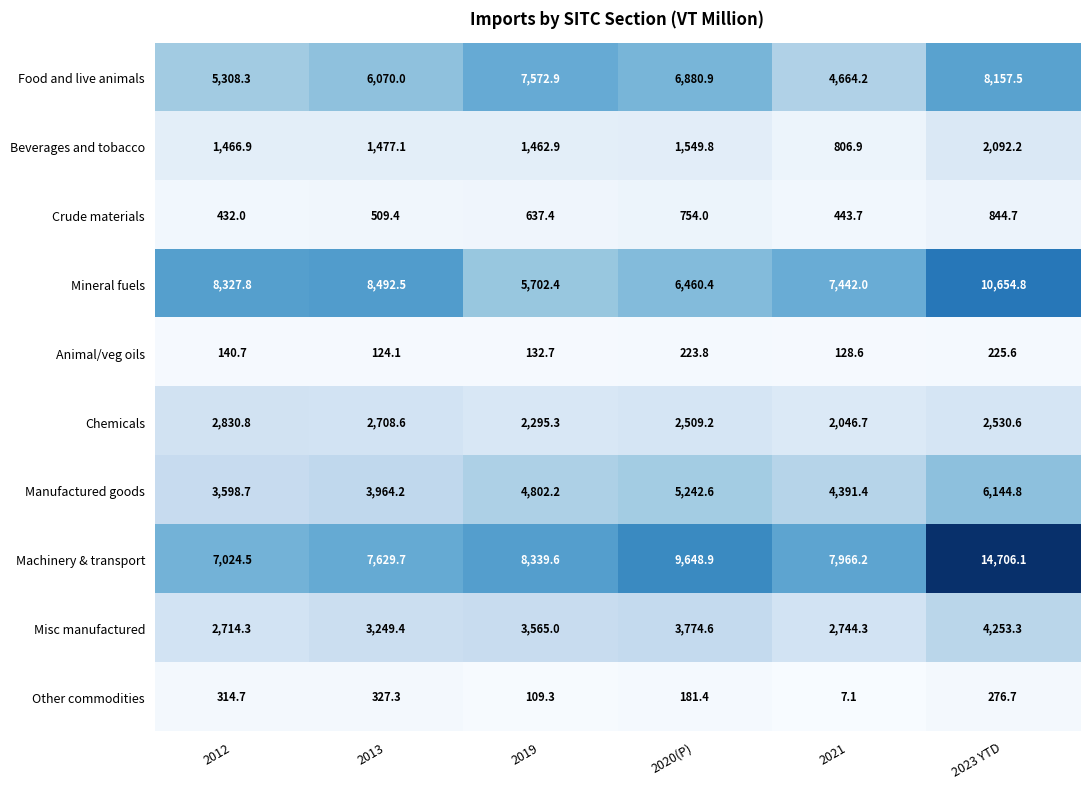

What is the approximate value of Animal/veg oils at 2012?

140.7